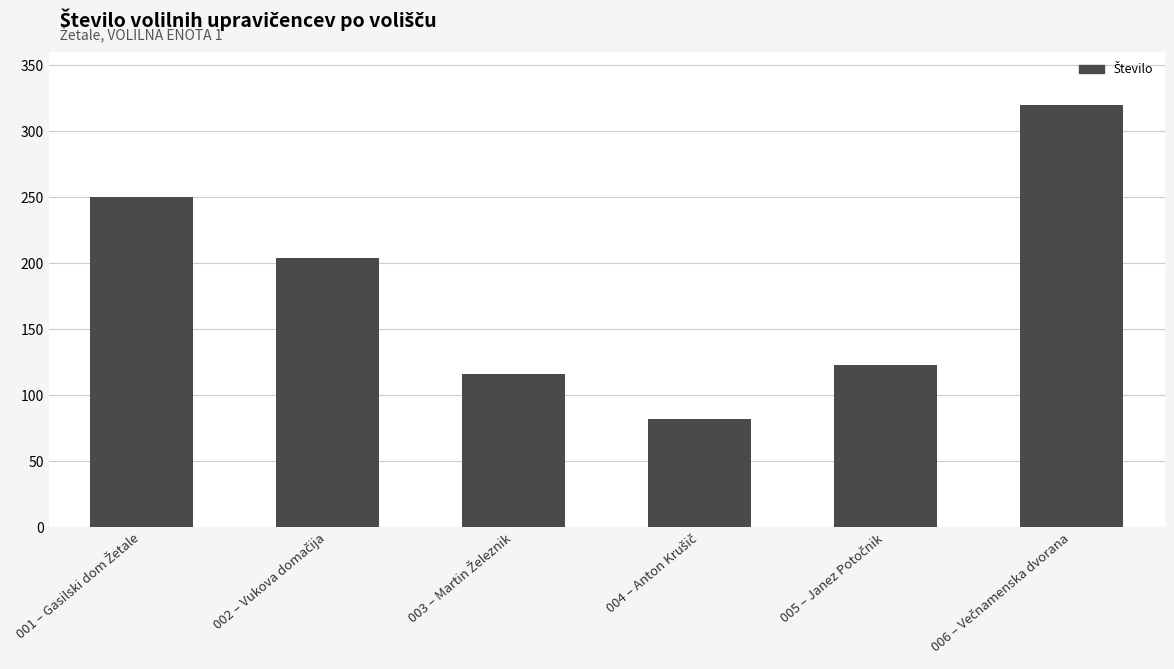

What is the value of the 6th bar from the left?

320